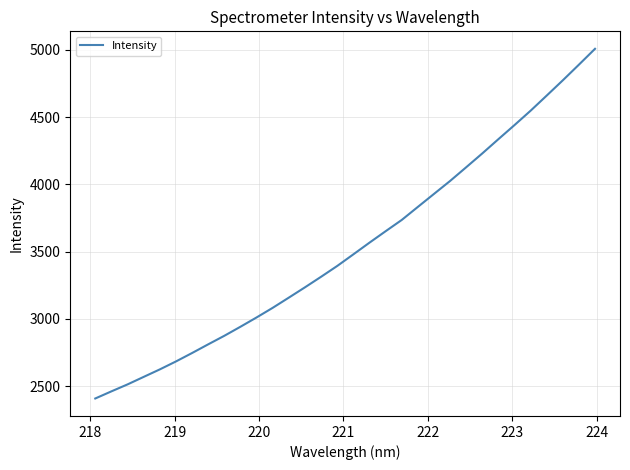

What is the smallest value displayed?

2407.2